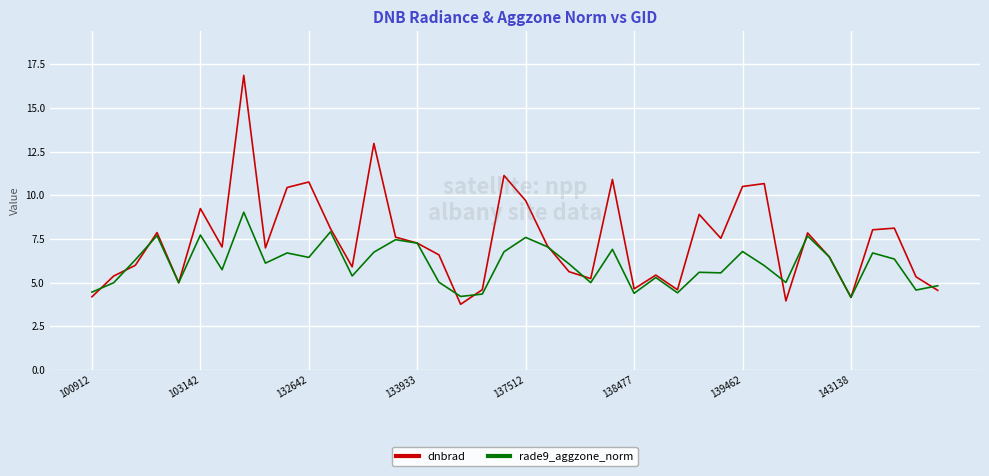

Which series has the largest total across all categories?

dnbrad